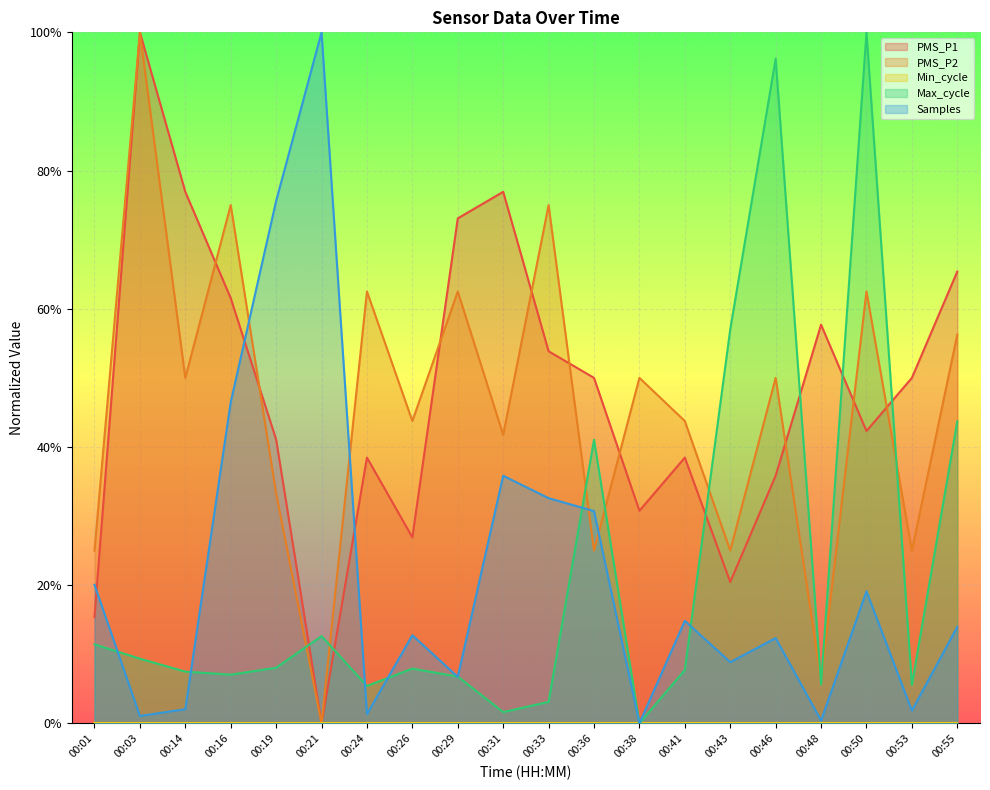

True or false: Max_cycle has a value of 0.1 at 00:29.

True